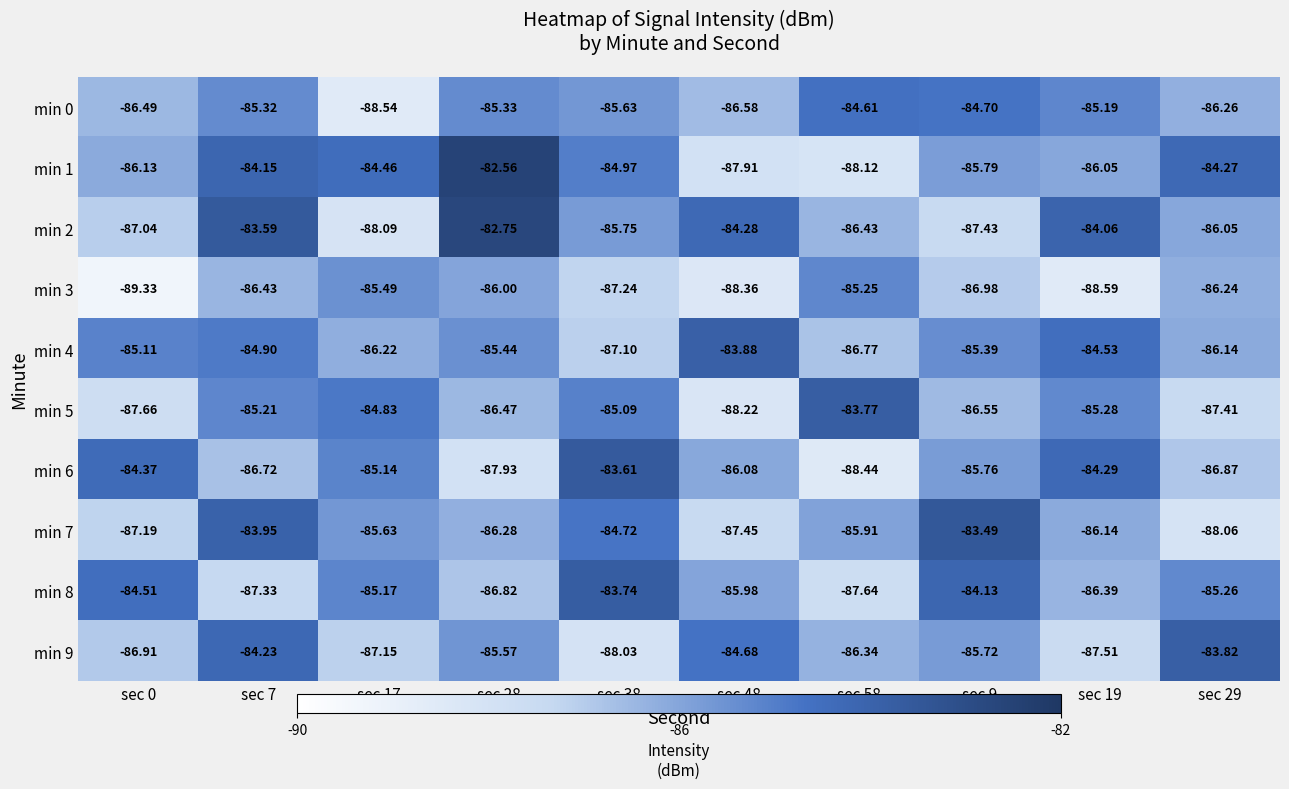

Is the value of min 5 at sec 9 greater than the value of min 8 at sec 28?

Yes